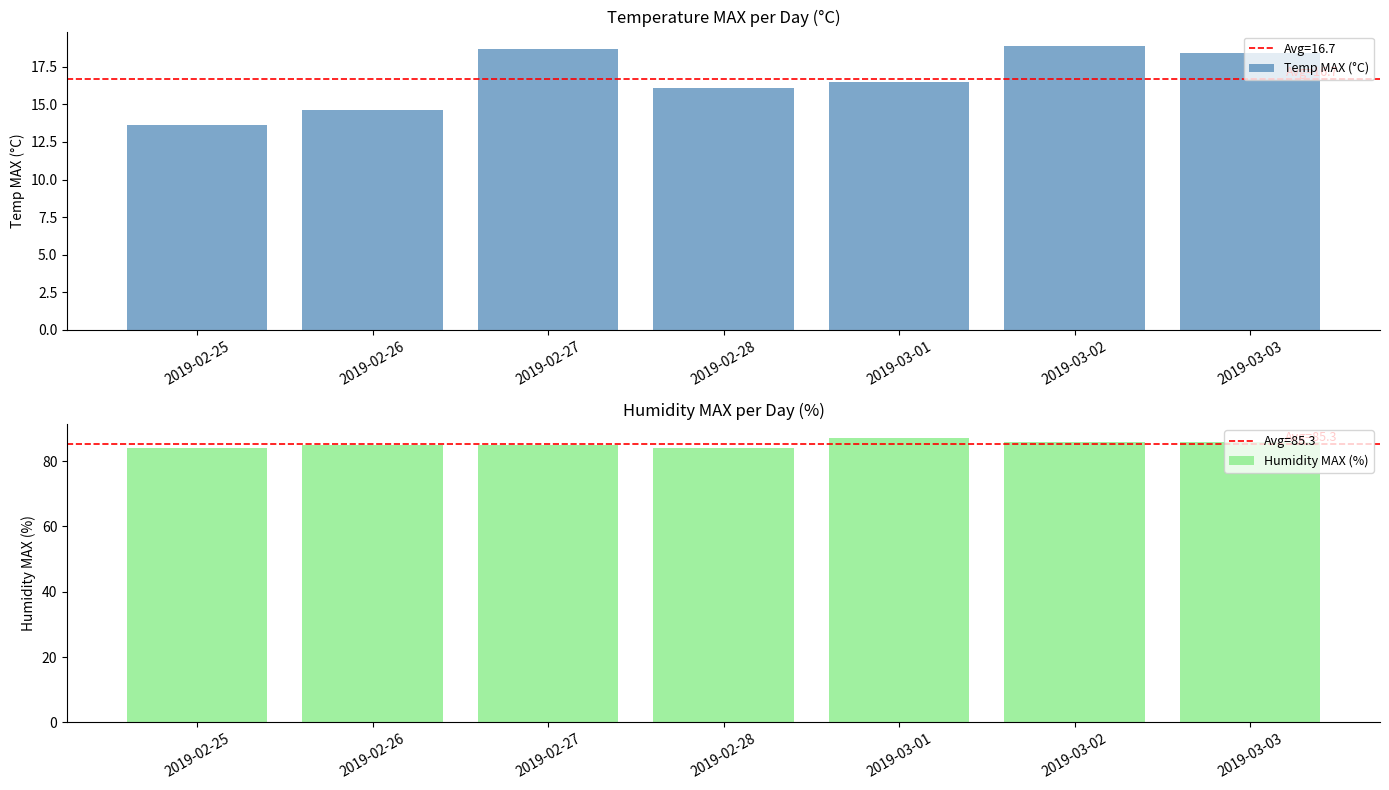

Count the number of categories in the chart.

7